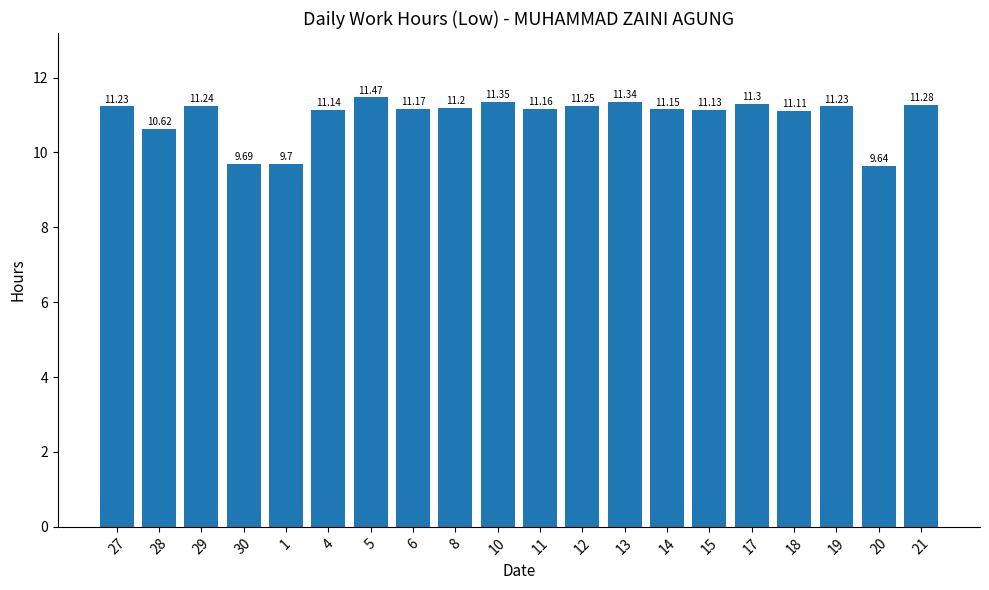

Is it true that the value at 8 is 11.2?

True